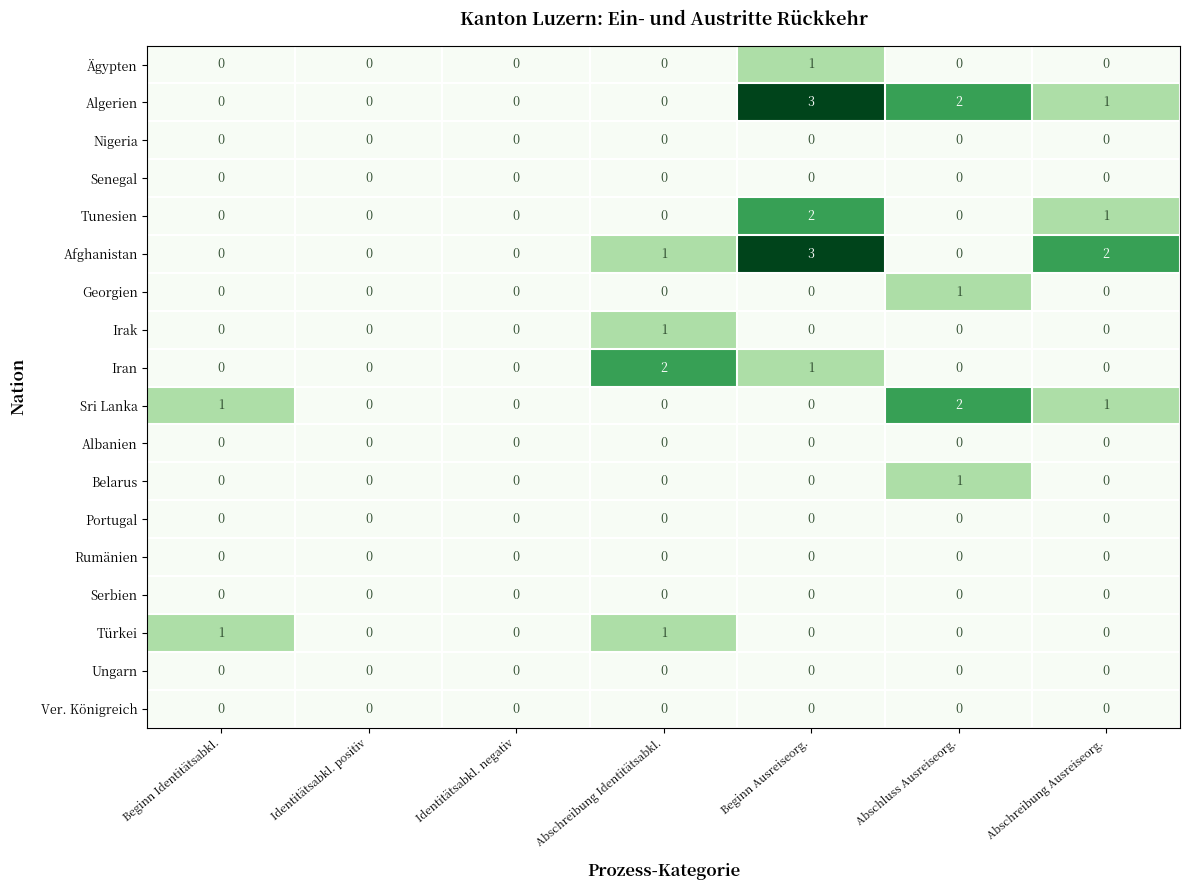

At which category is the sum across all series the highest?

Beginn Ausreiseorg.